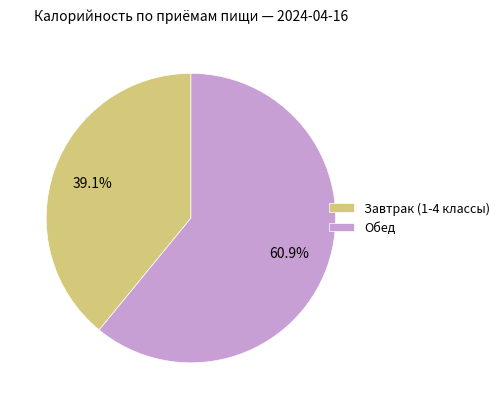

What is the ratio of the value at Завтрак (1-4 классы) to the value at Обед?

0.6